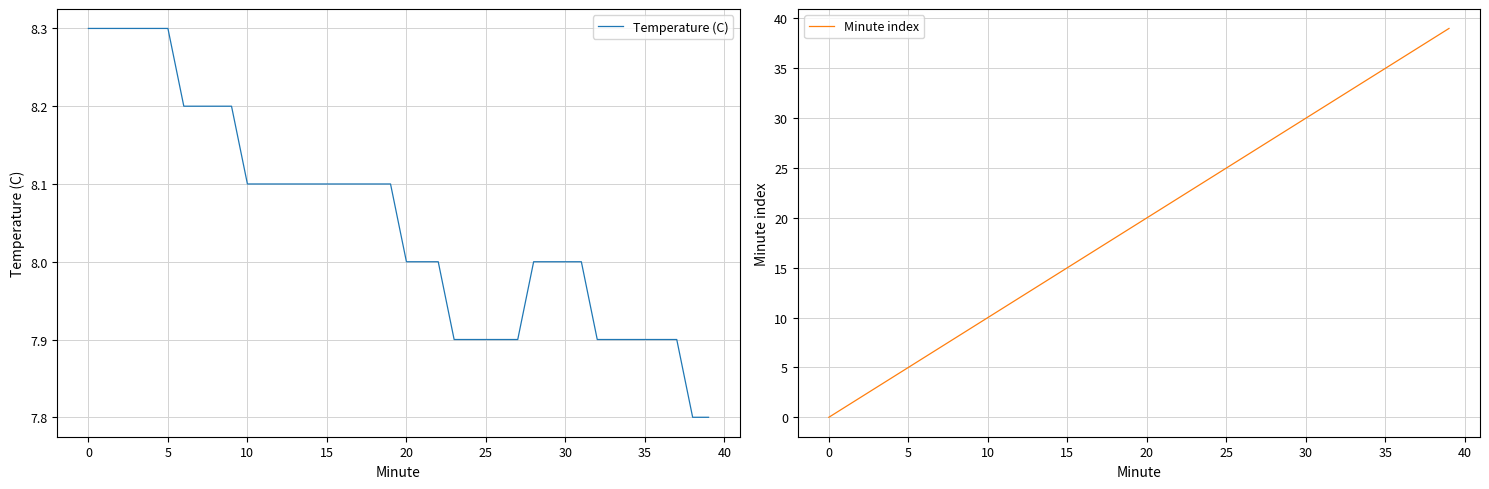

Between −5 and 14, which series saw the biggest shift?

Minute index